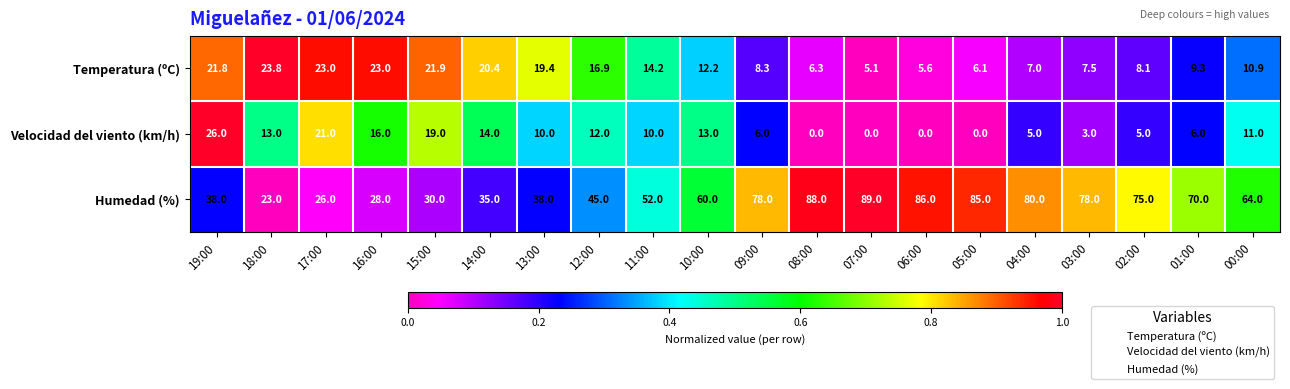

Where does the Humedad (%) series first go above 64?

09:00